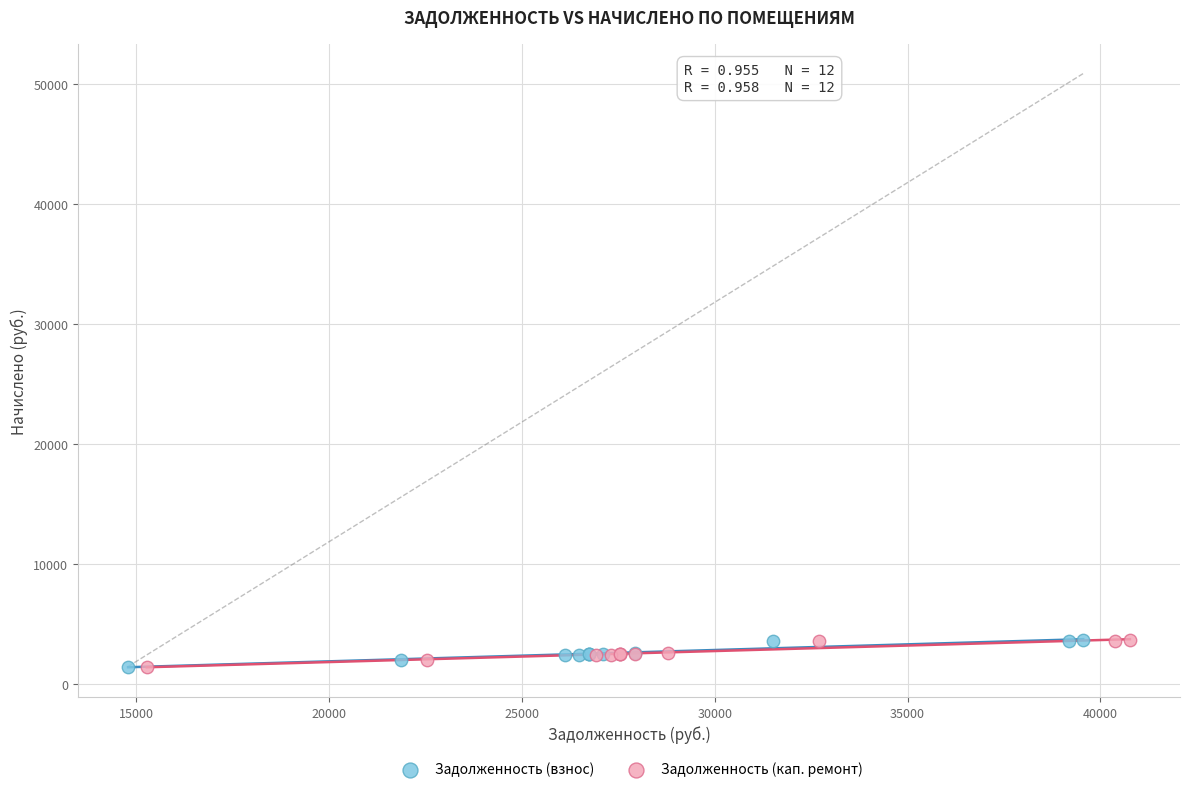

What are all the series names shown in the legend?

Задолженность (взнос), Задолженность (кап. ремонт)